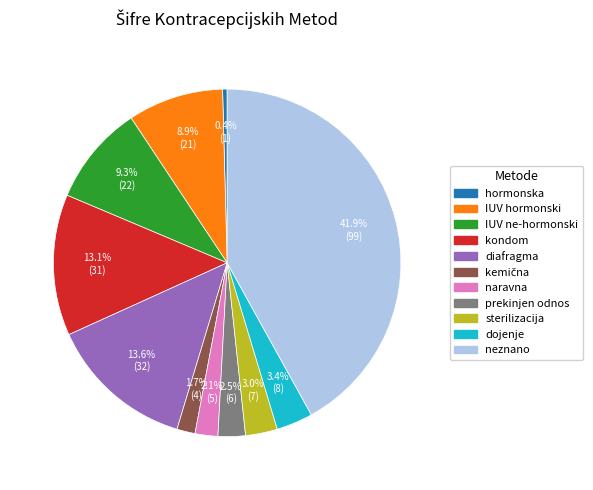

What percentage is the sterilizacija slice, to the nearest percent?

3%